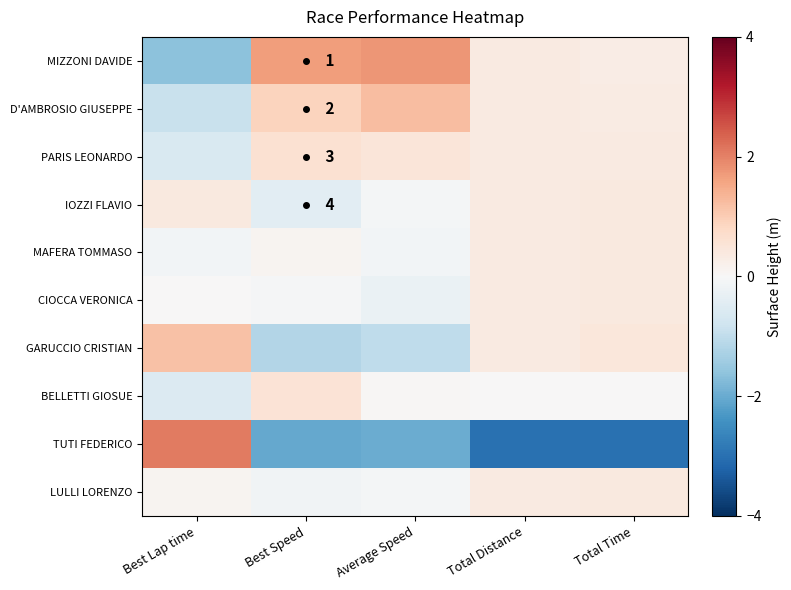

Which category has the highest value in the MAFERA TOMMASO series?

Total Time